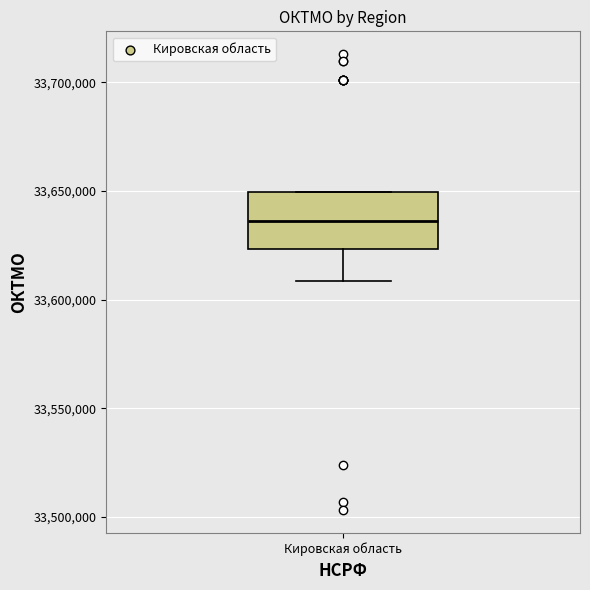

Transcribe this box plot: give where the median line is, the range the box spans, and where the two whiskers end, as read against the y-axis. The values are not printed on the chart, so give them approximately, as read against the axis.

median 33635000, box 33625000 to 33650000, whiskers 33610000 to 33650000